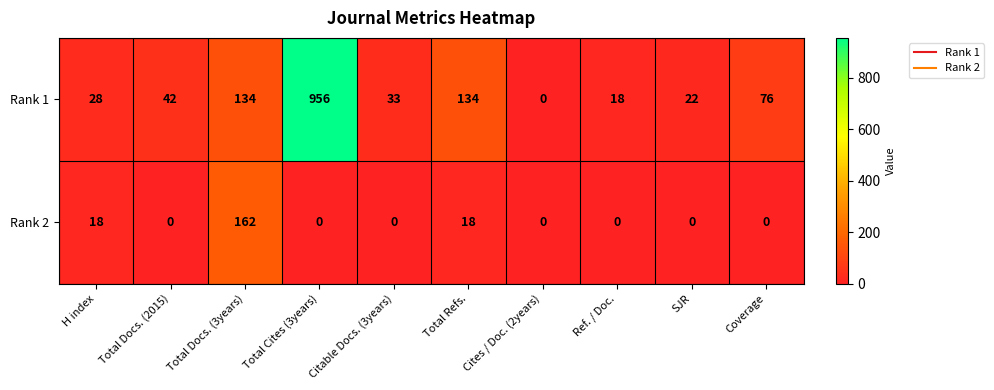

Which series has the widest spread of values?

Rank 1